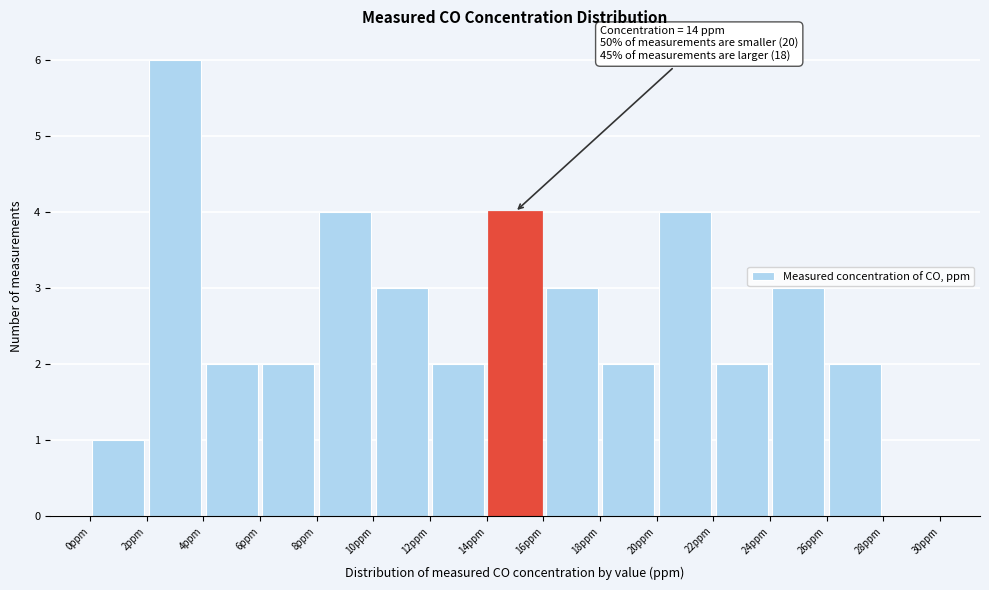

Which range on the x-axis has the tallest bar?

2 to 4